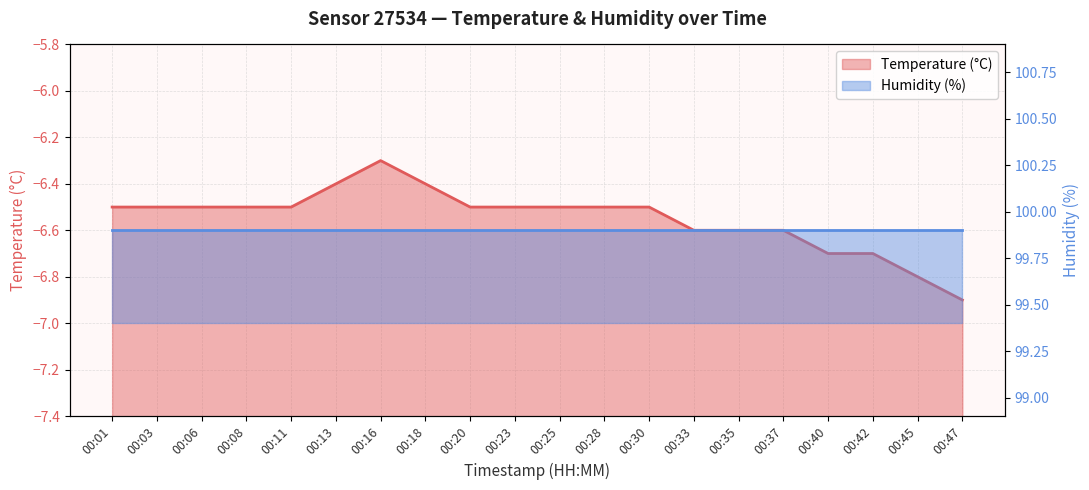

At which category does the chart reach its minimum across all series?

00:47